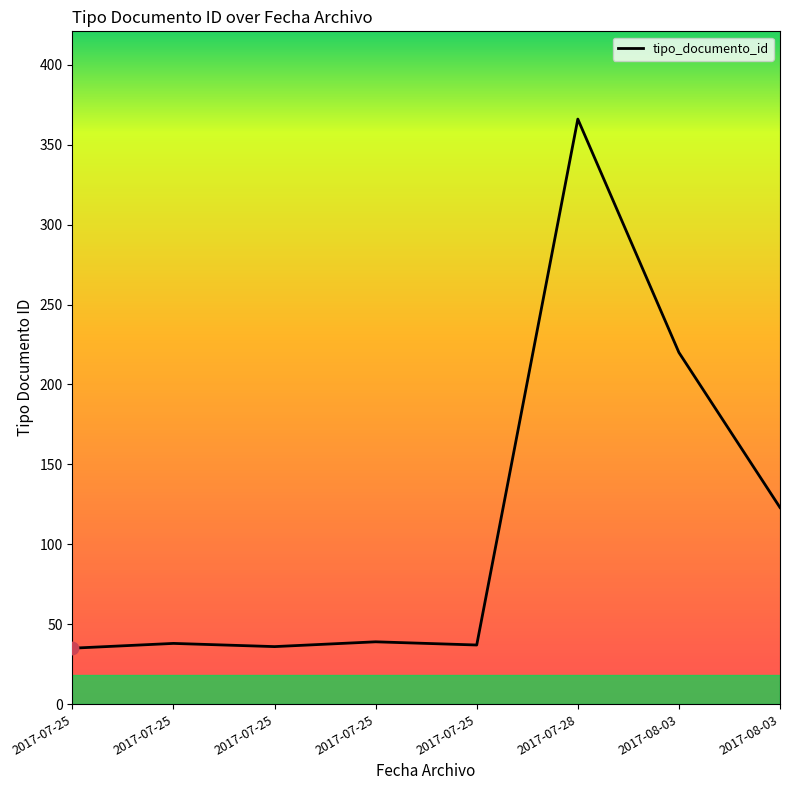

Between 2017-07-25 and 2017-07-25, which is larger?

2017-07-25